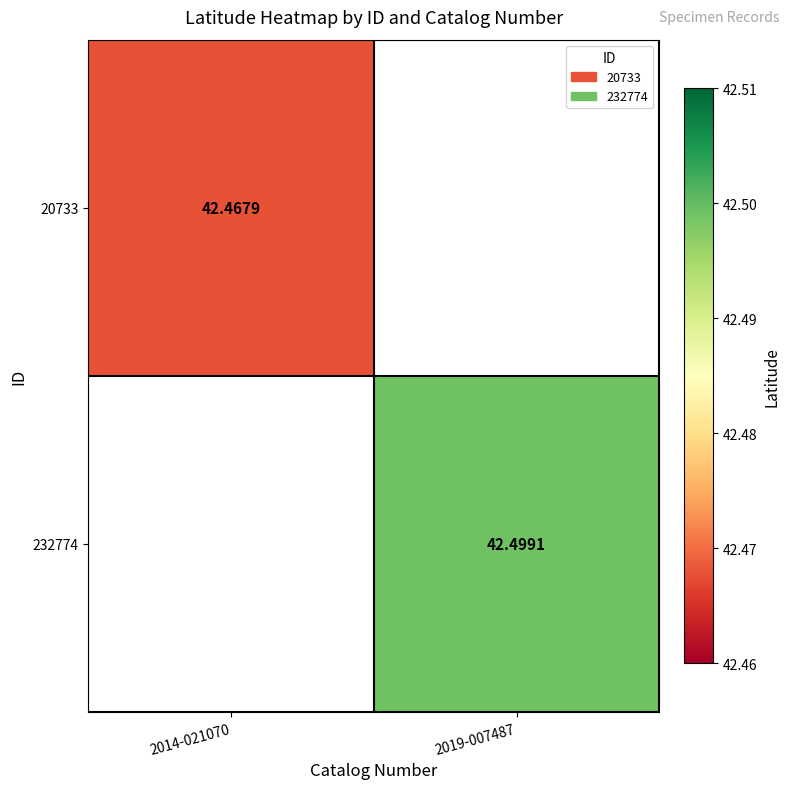

Rank the categories by 20733 value from lowest to highest.

2014-021070, 2019-007487